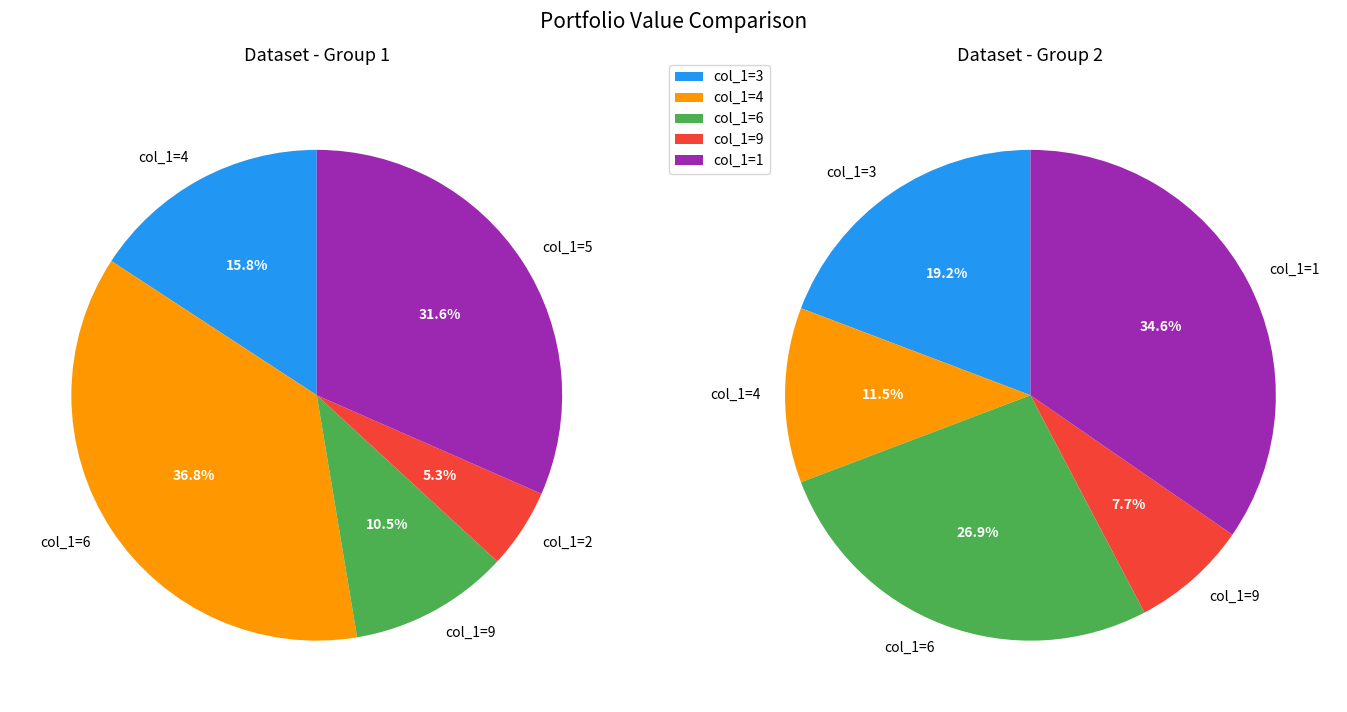

Which series has the largest range (max minus min)?

left